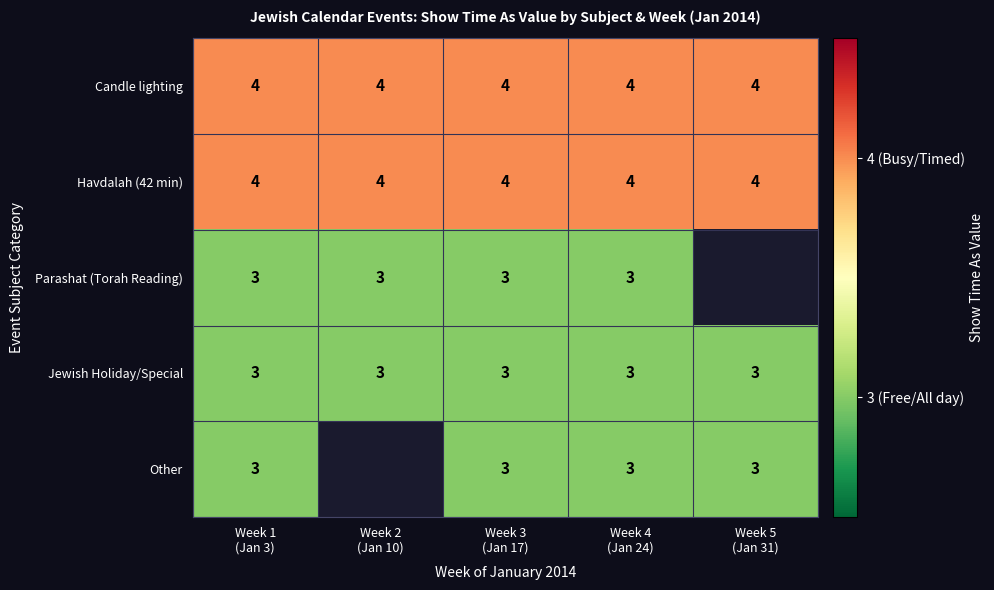

What is the sum of all Candle lighting values?

20